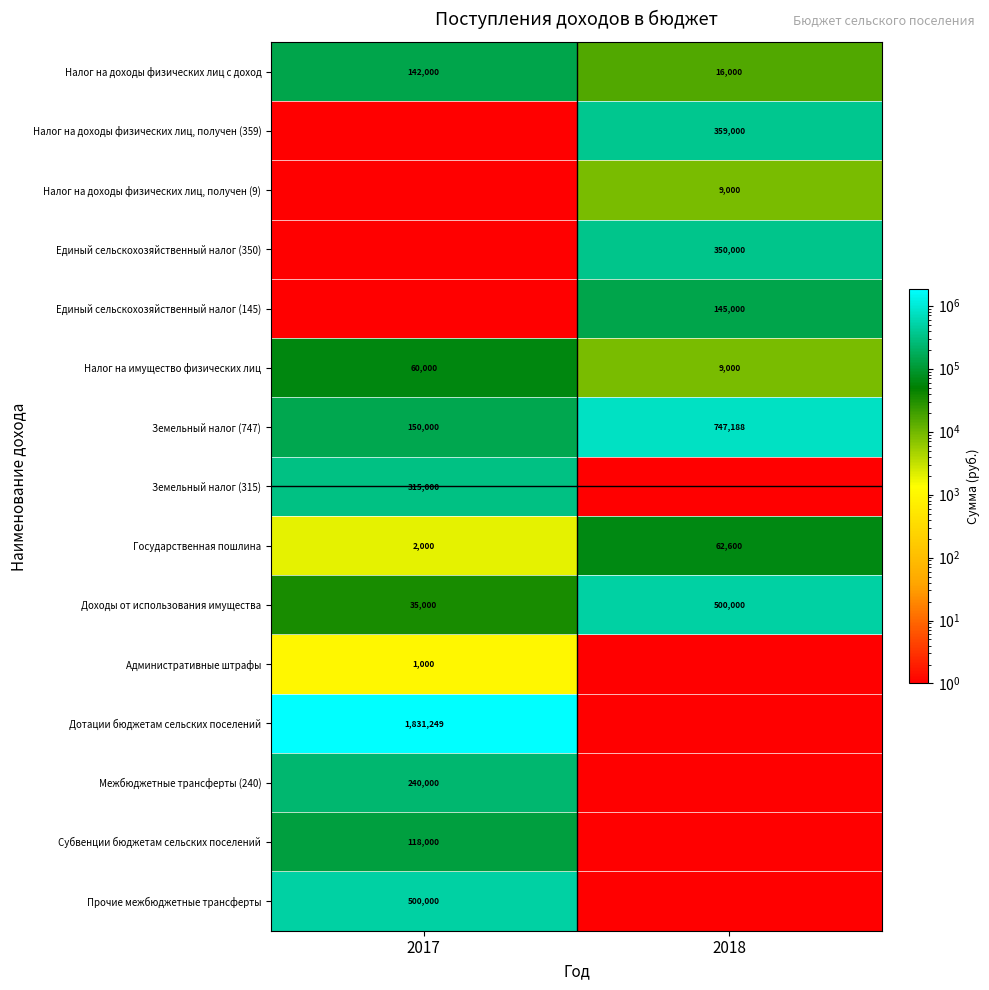

The value of Единый сельскохозяйственный налог (145) at 2018 is 232096. True or false?

False